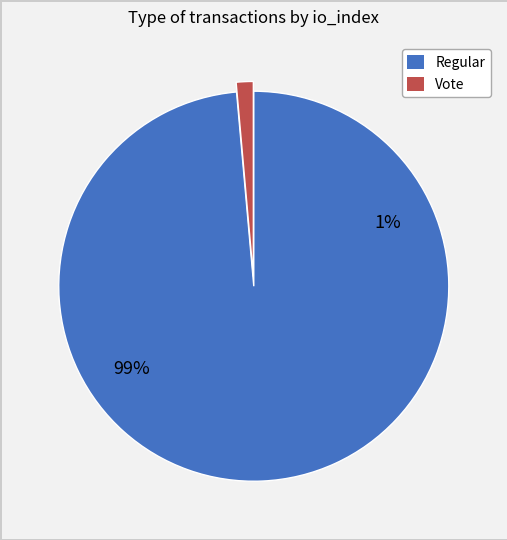

To the nearest percent, what is the difference between the largest and smallest slice percentages?

97%